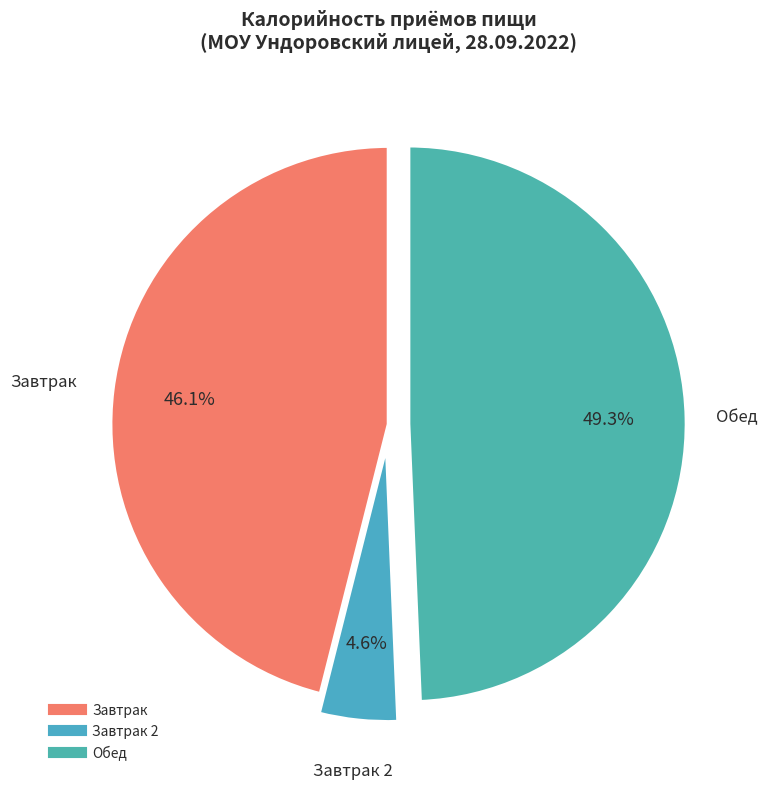

How many segments does this pie chart have?

3